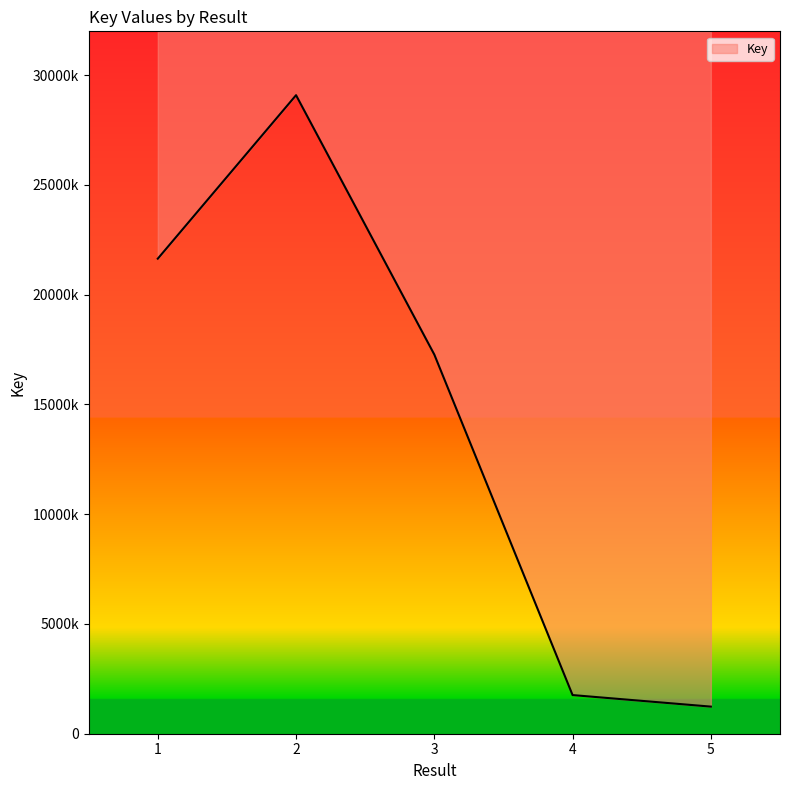

The value at 4 is 1760266. True or false?

True